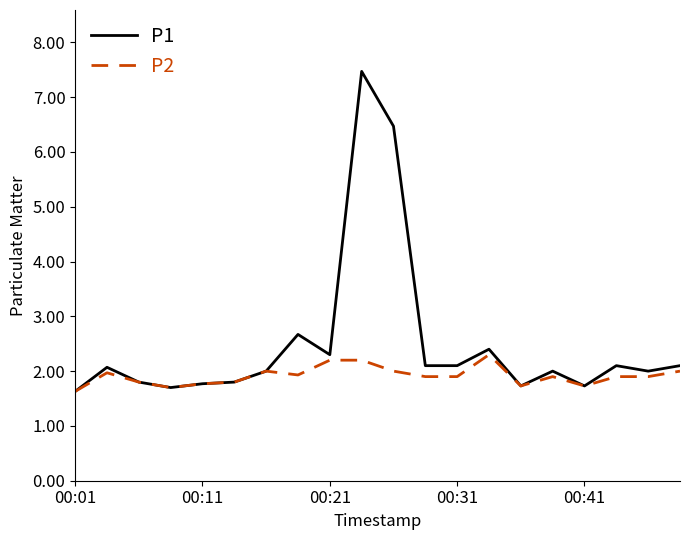

Rank the series by their maximum value, from highest to lowest.

P1, P2